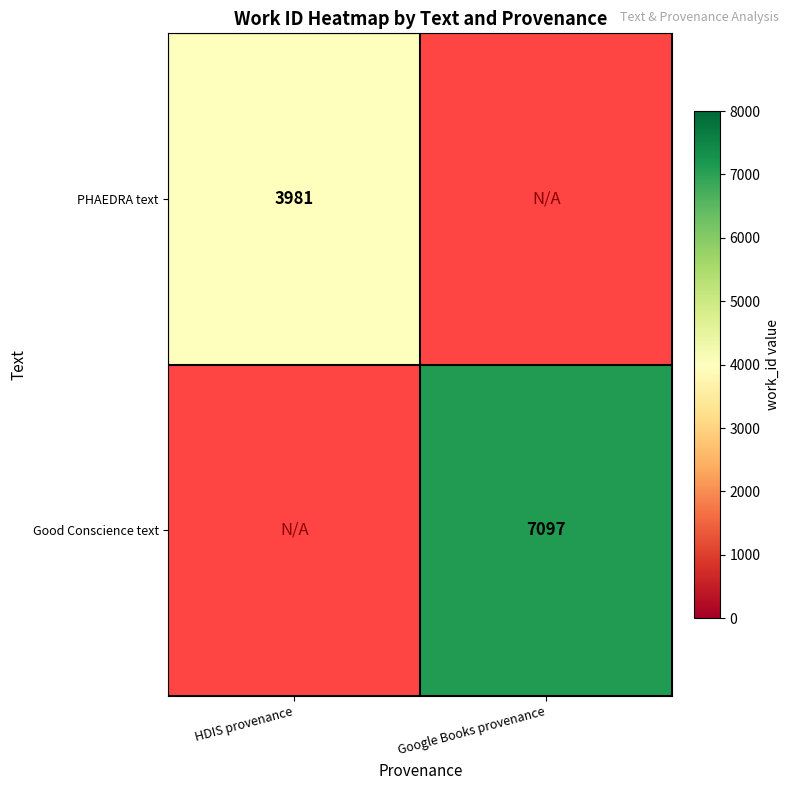

True or false: PHAEDRA text has a value of 3981 at HDIS provenance.

True